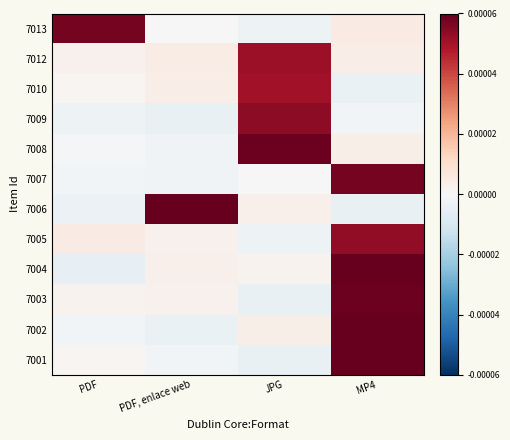

How many categories are shown in the chart?

4